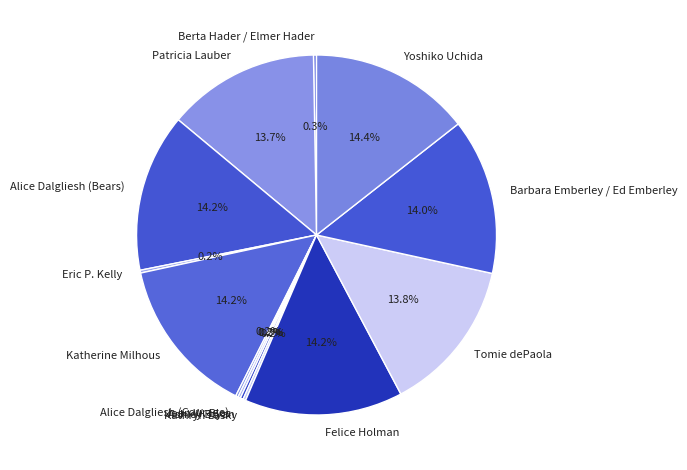

Do Katherine Milhous and Alice Dalgliesh (Bears) together represent more than half of the pie?

No